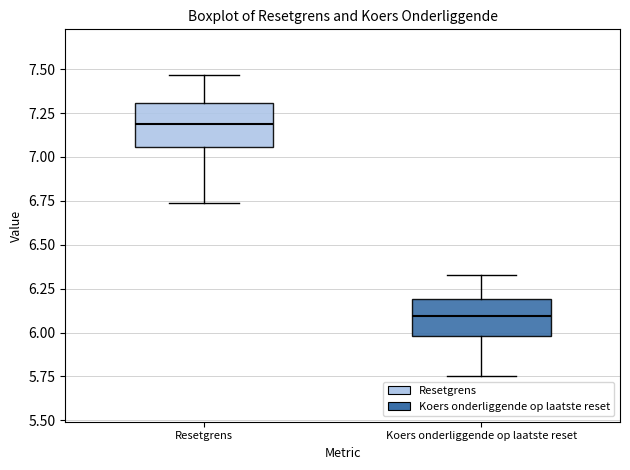

Reading left to right, transcribe this box plot: for each box, give where its median line is, the range the box spans, and where its two whiskers end, as read against the y-axis. The values are not printed on the chart, so give them approximately, as read against the axis.

Resetgrens: median 7.20, box 7.05 to 7.30, whiskers 6.75 to 7.45
Koers onderliggende op laatste reset: median 6.10, box 6.00 to 6.20, whiskers 5.75 to 6.35